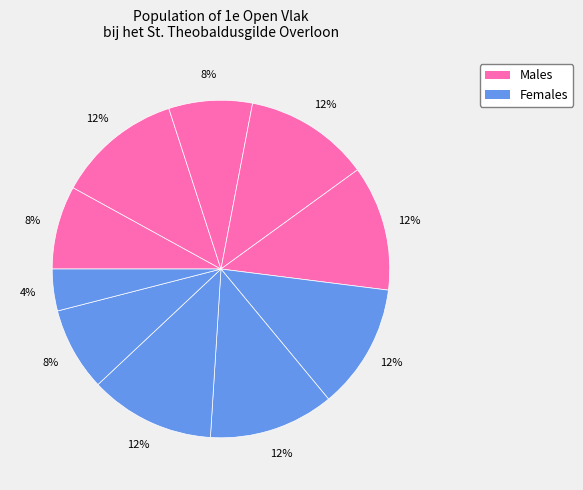

How many slices are in this pie chart?

10